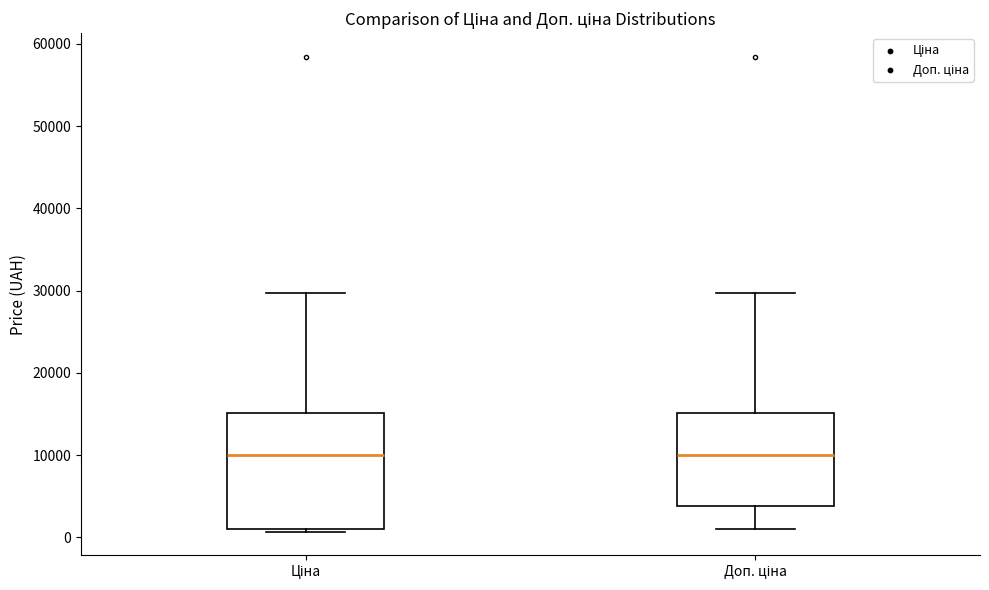

Reading left to right, transcribe this box plot: for each box, give where its median line is, the range the box spans, and where its two whiskers end, as read against the y-axis. The values are not printed on the chart, so give them approximately, as read against the axis.

Ціна: median 10000, box 1000 to 15000, whiskers 1000 to 30000
Доп. ціна: median 10000, box 4000 to 15000, whiskers 1000 to 30000